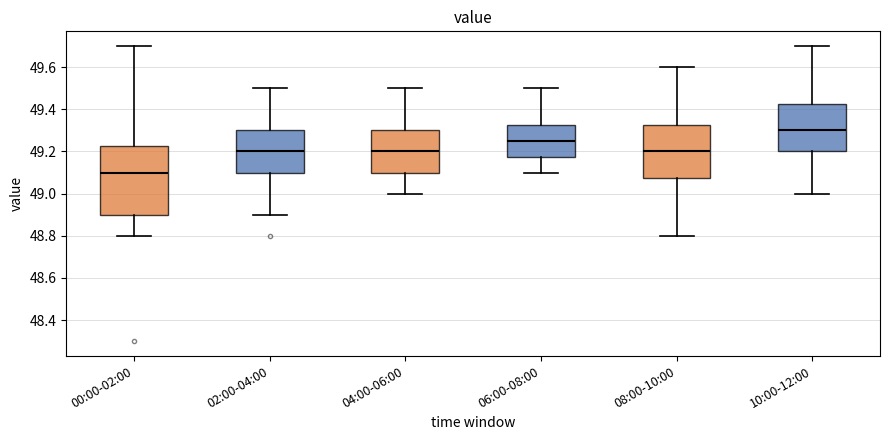

Reading left to right, transcribe this box plot: for each box, give where its median line is, the range the box spans, and where its two whiskers end, as read against the y-axis. The values are not printed on the chart, so give them approximately, as read against the axis.

00:00-02:00: median 49.10, box 48.90 to 49.22, whiskers 48.80 to 49.70
02:00-04:00: median 49.20, box 49.10 to 49.30, whiskers 48.90 to 49.50
04:00-06:00: median 49.20, box 49.10 to 49.30, whiskers 49.00 to 49.50
06:00-08:00: median 49.26, box 49.18 to 49.32, whiskers 49.10 to 49.50
08:00-10:00: median 49.20, box 49.08 to 49.32, whiskers 48.80 to 49.60
10:00-12:00: median 49.30, box 49.20 to 49.42, whiskers 49.00 to 49.70